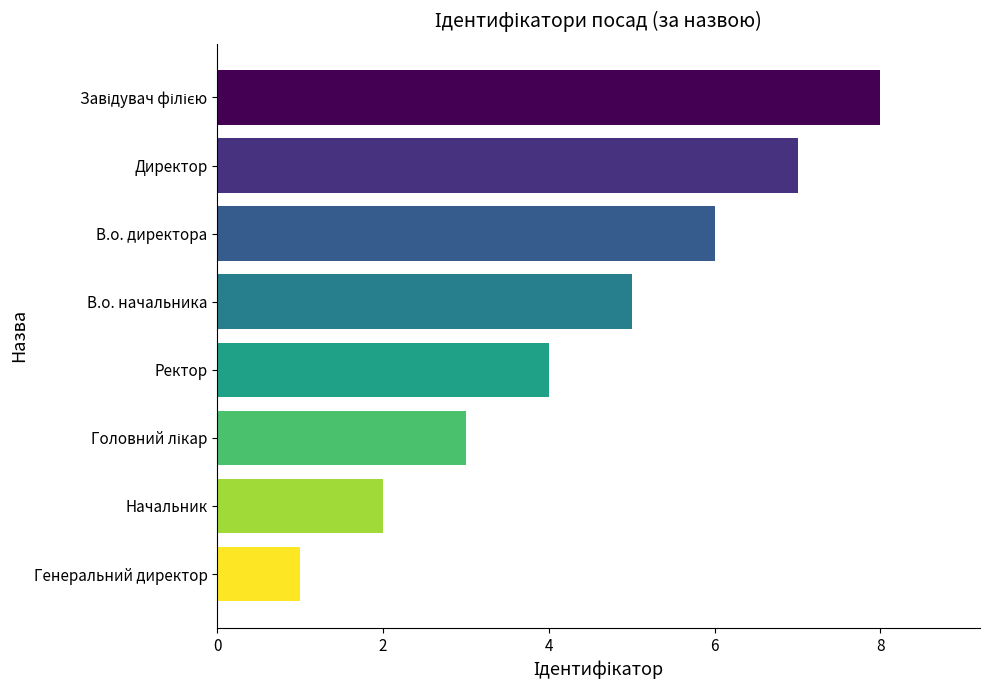

The value at В.о. начальника is 7. True or false?

False